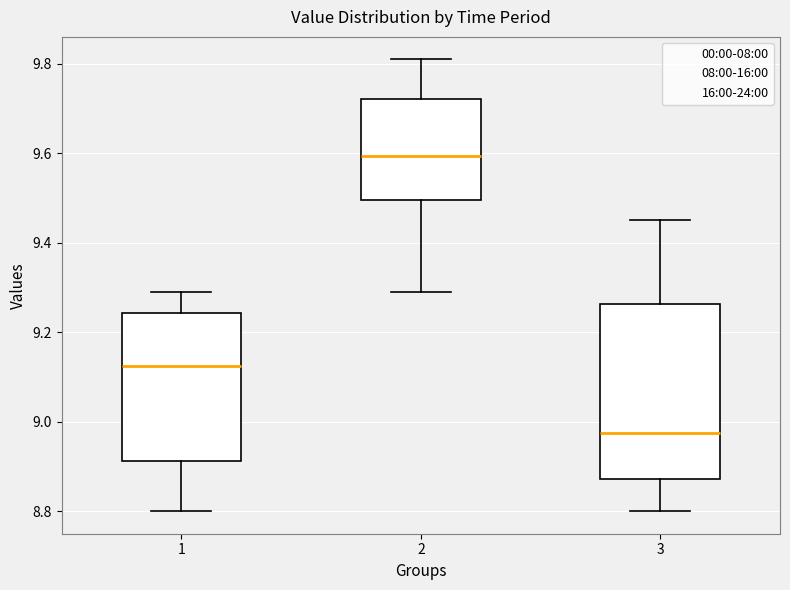

Reading left to right, read every box against the y-axis: the position of its median line, the range the box covers, and the ends of its whiskers. The values are not printed on the chart, so give them approximately, as read against the axis.

1: median 9.12, box 8.92 to 9.24, whiskers 8.80 to 9.30
2: median 9.60, box 9.50 to 9.72, whiskers 9.30 to 9.82
3: median 8.98, box 8.88 to 9.26, whiskers 8.80 to 9.46